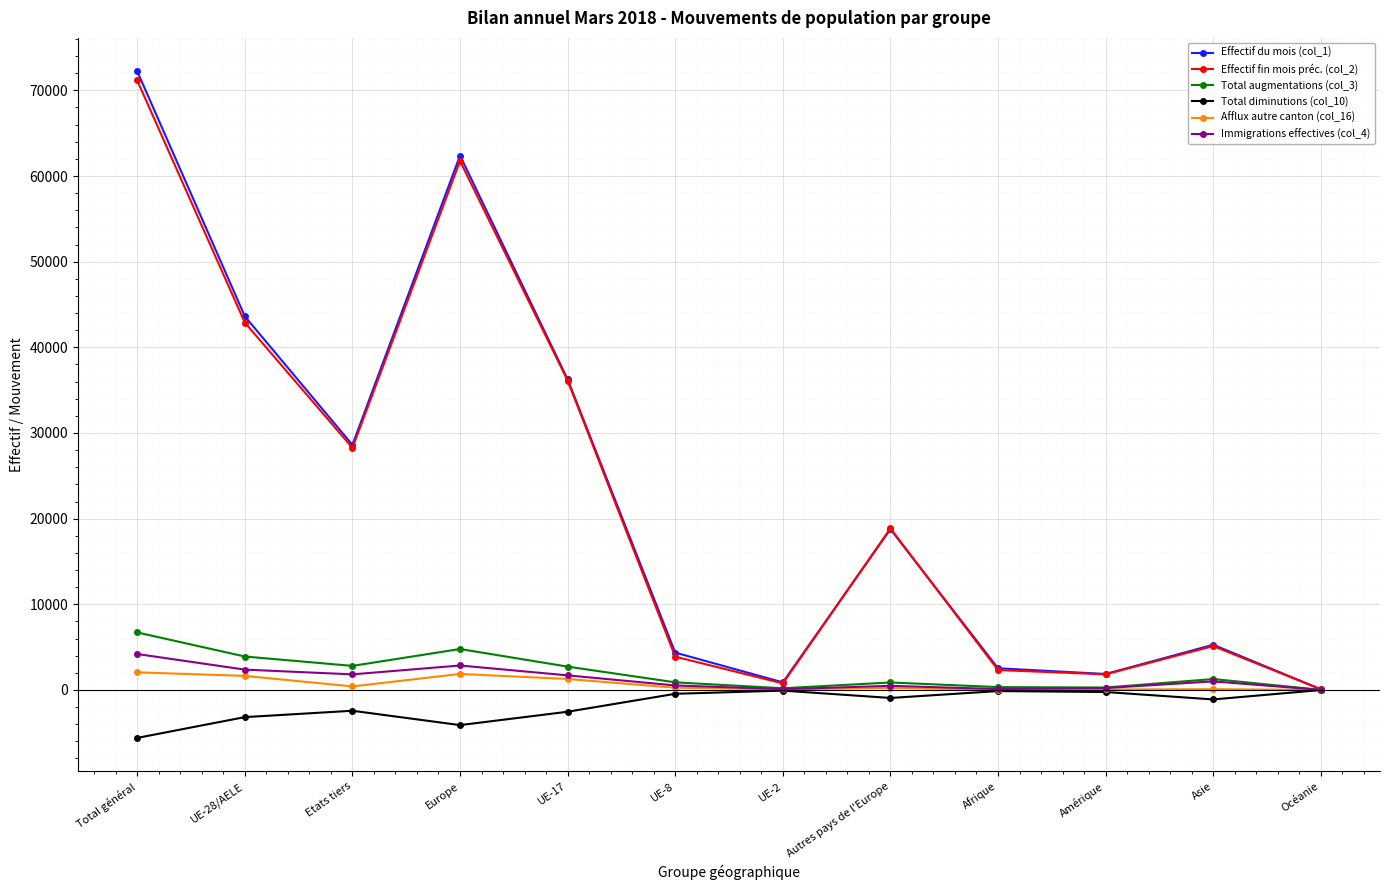

What is the difference between the Afflux autre canton (col_16) values at UE-17 and Autres pays de l'Europe?

1055